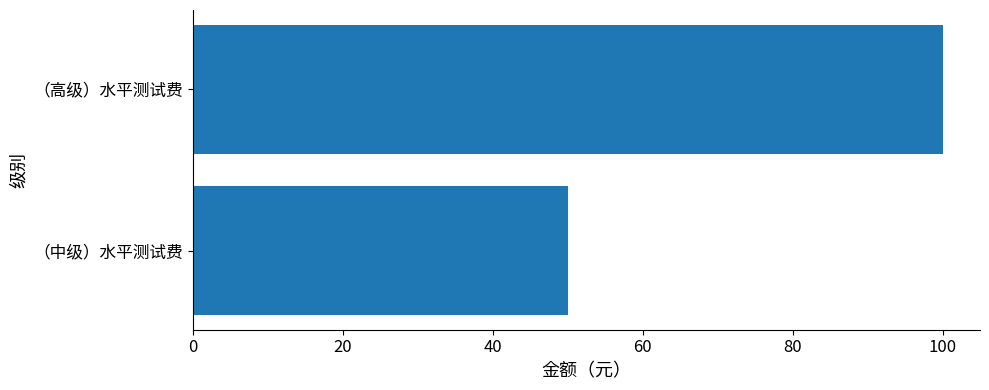

Between （中级）水平测试费 and （高级）水平测试费, which is larger?

（高级）水平测试费